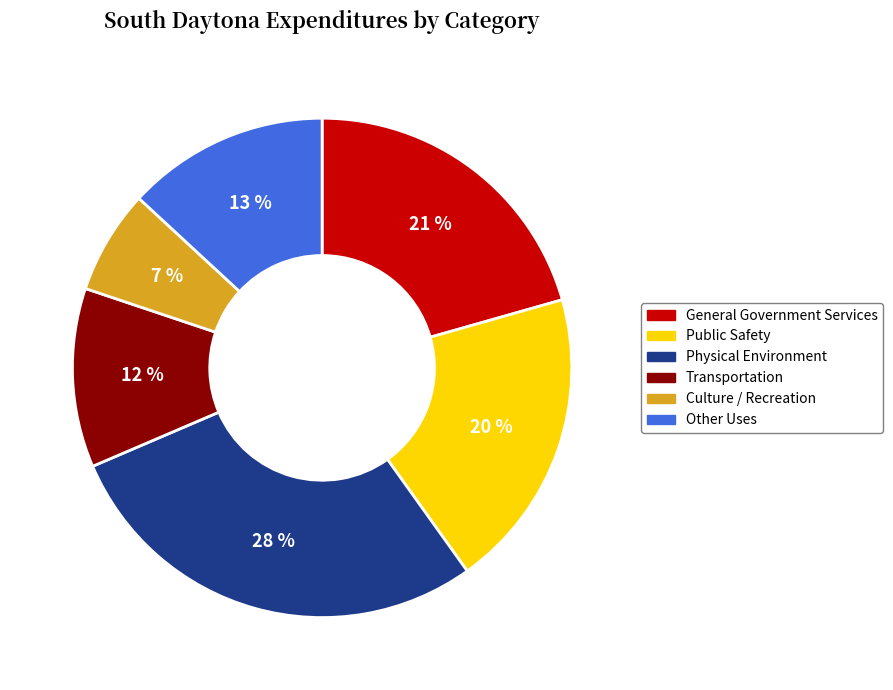

Does Public Safety represent more than half of the total?

No